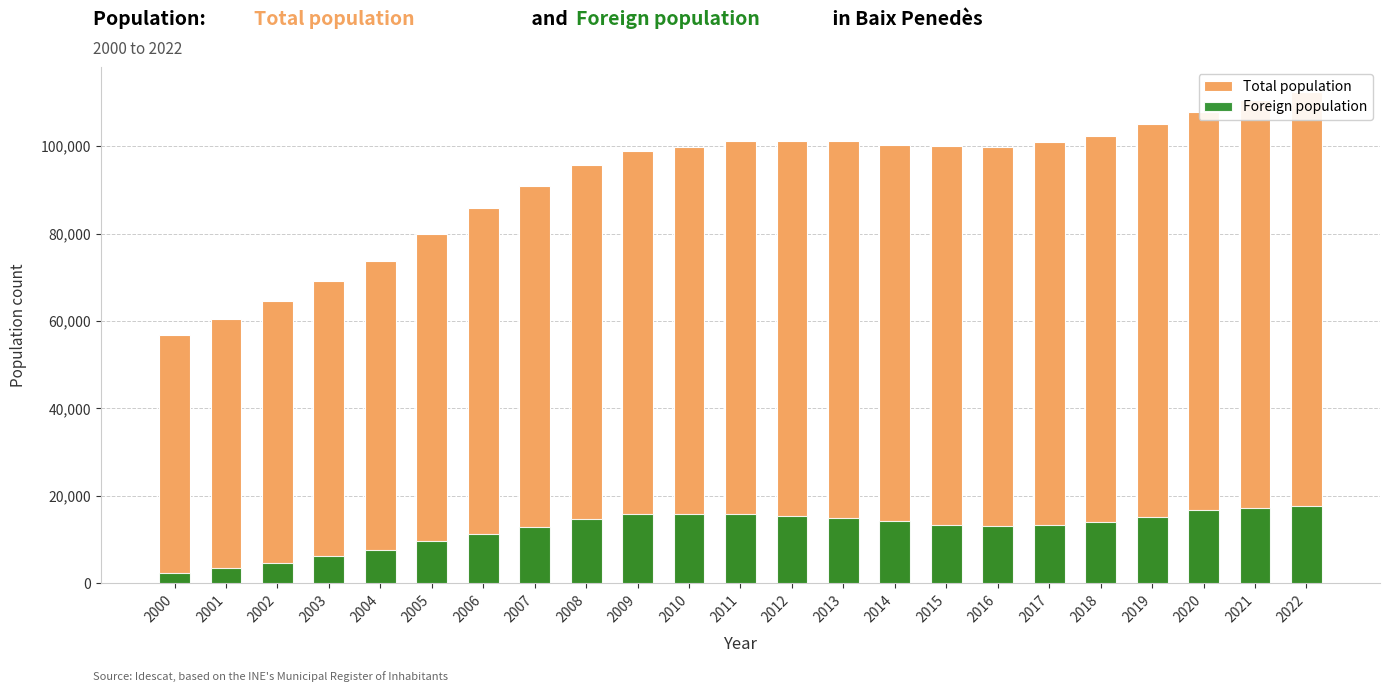

What is the value of the Total population bar at the 15th from the left?

100262